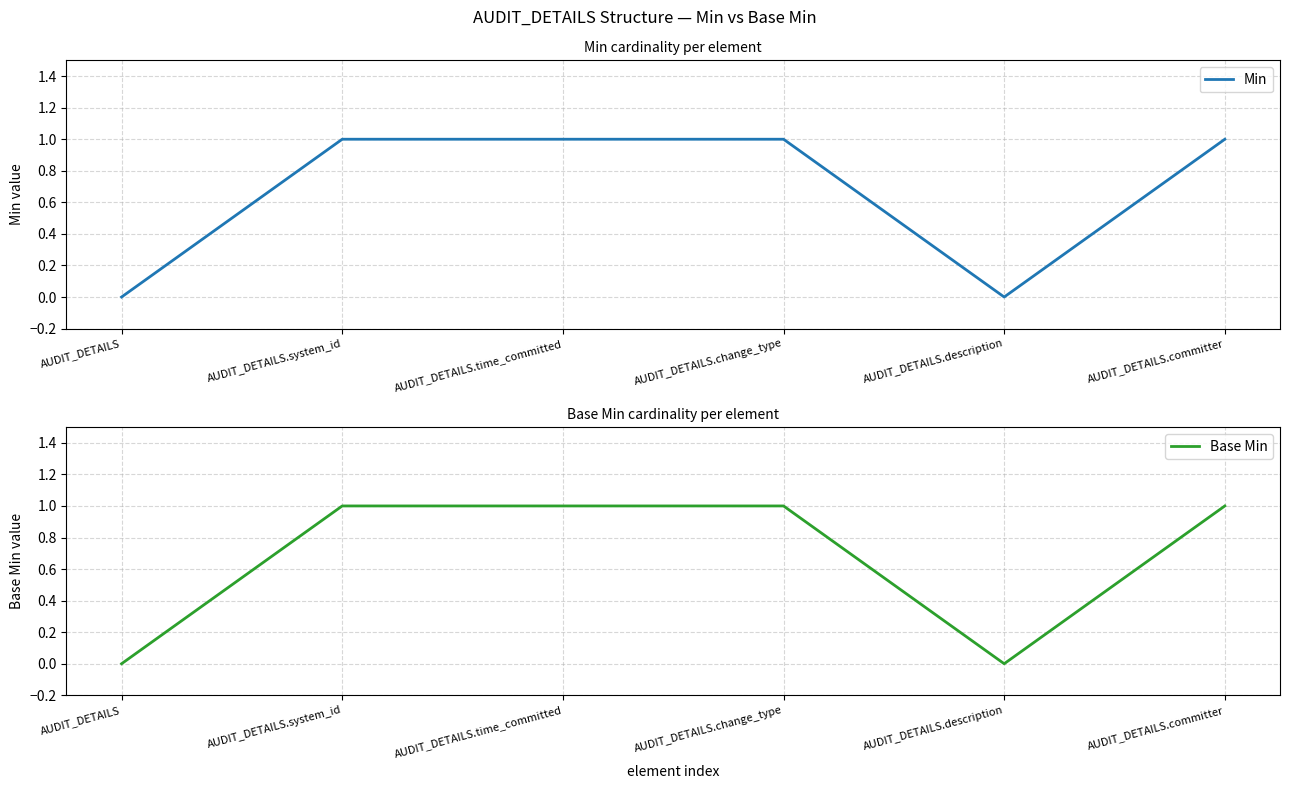

At which category does the chart reach its minimum across all series?

AUDIT_DETAILS